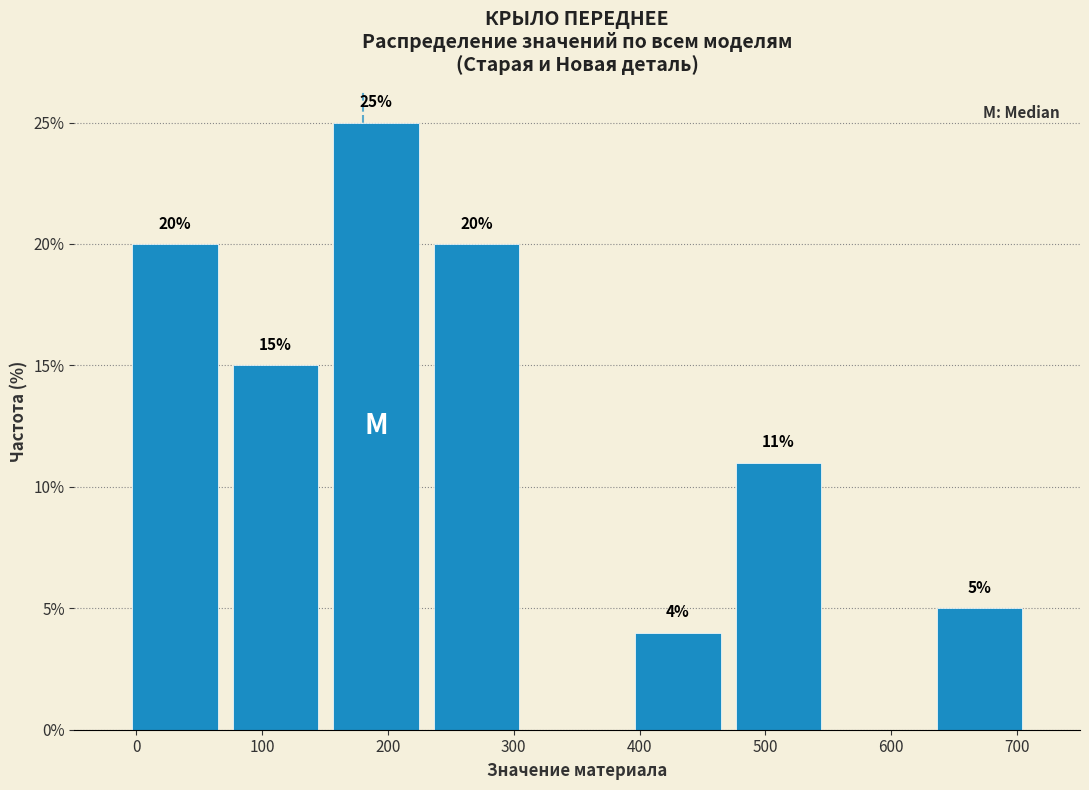

Over which range of the x-axis is the bar tallest?

150 to 230